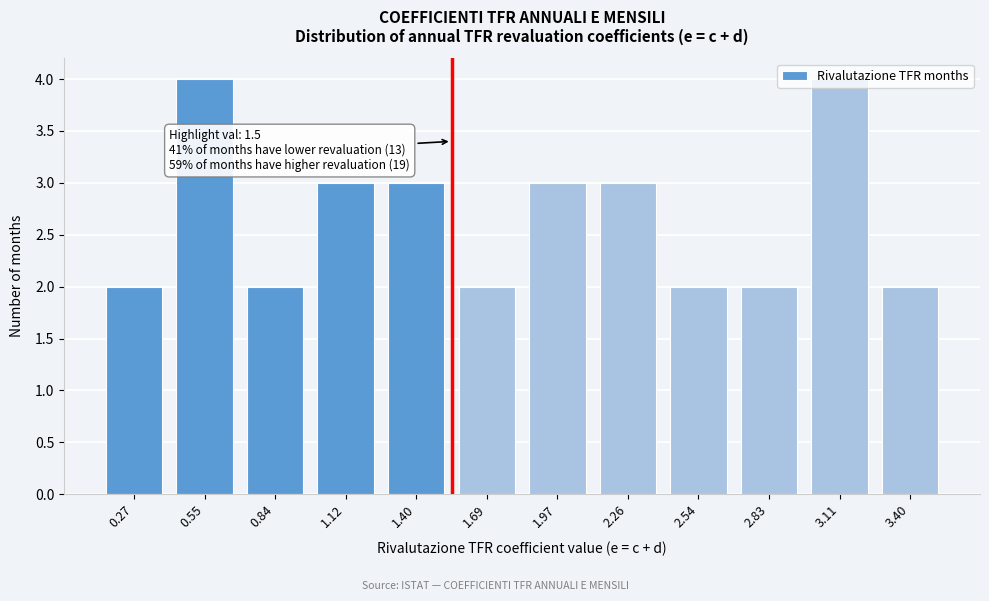

What is the sum of all values?

32